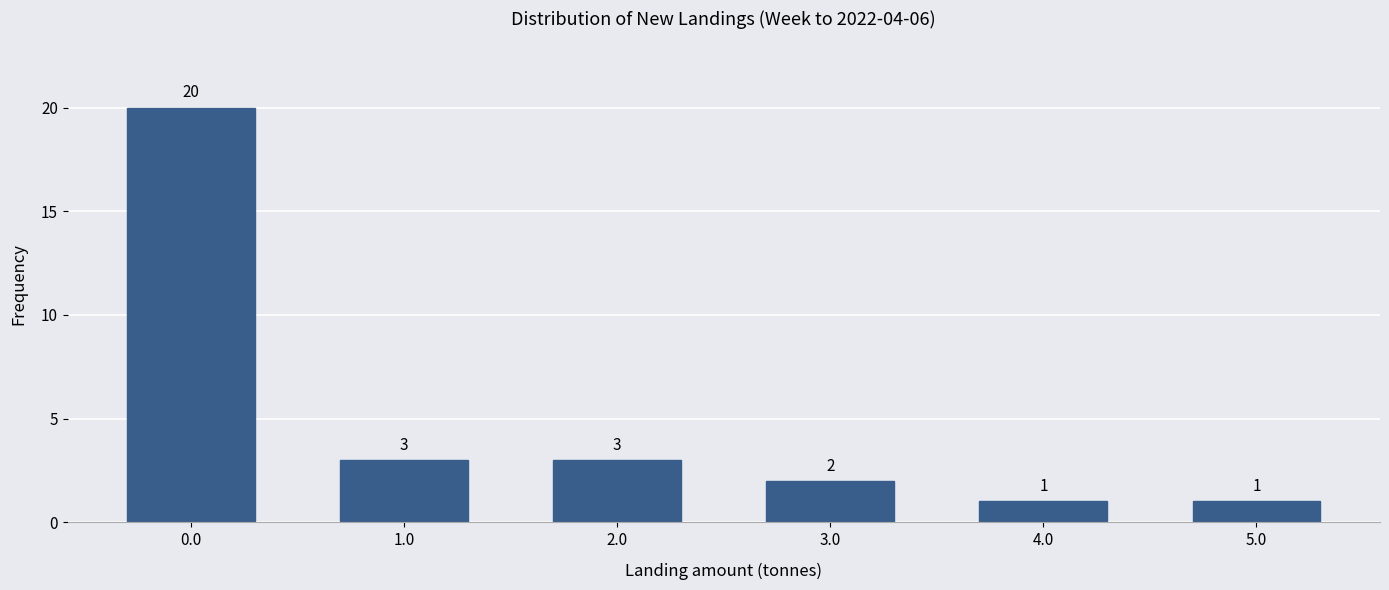

Reading left to right, list all the values displayed in this chart.

20	3	3	2	1	1